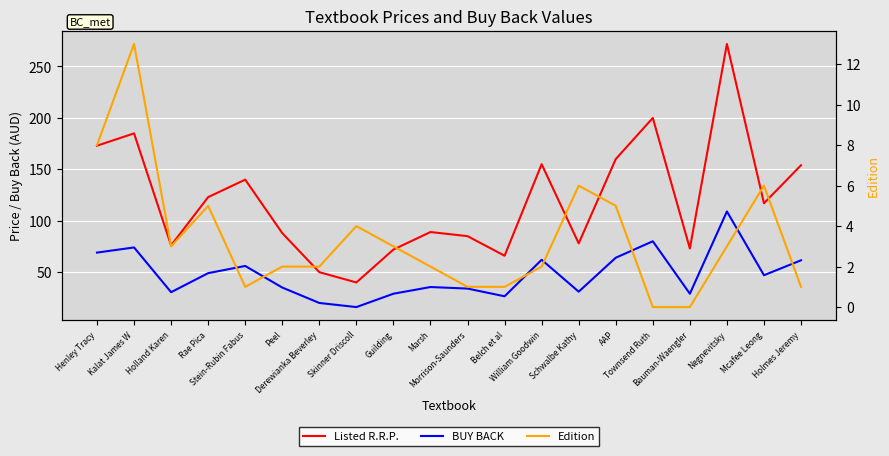

What position from the left is William Goodwin?

13